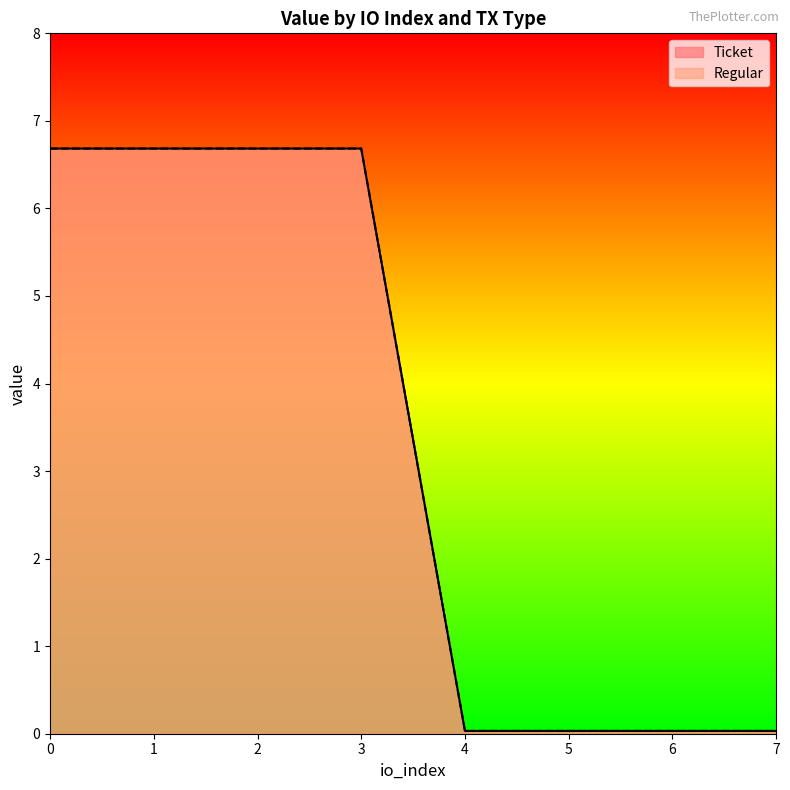

Reading left to right, transcribe all the data shown in this chart.

Ticket: 0=6.7	1=6.7	2=6.7	3=6.7	4=0.0	5=0.0	6=0.0	7=0.0
Regular: 0=6.7	1=6.7	2=6.7	3=6.7	4=0.0	5=0.0	6=0.0	7=0.0